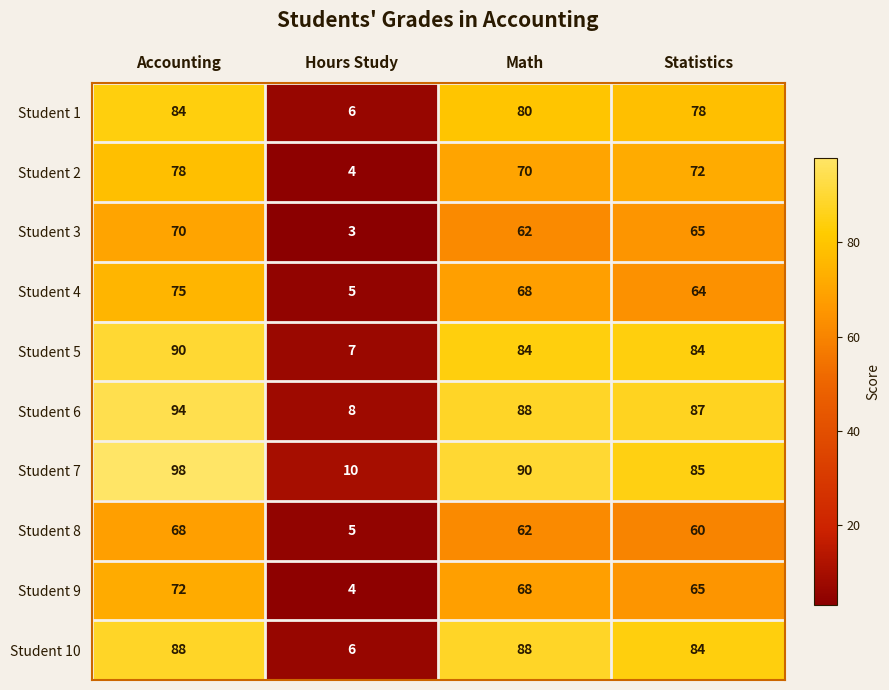

List the labels in order of Student 1 value, largest first.

Accounting, Math, Statistics, Hours Study